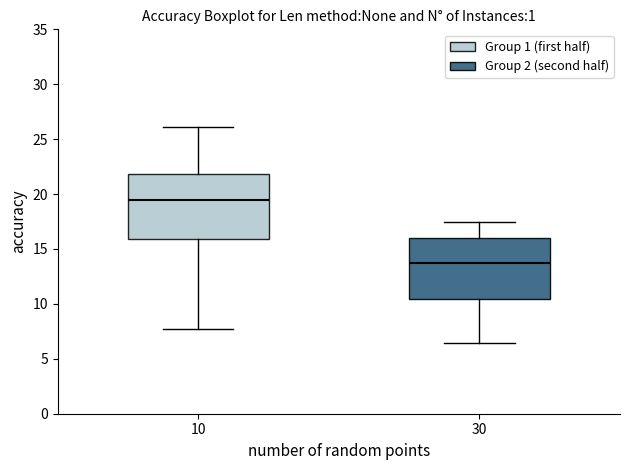

Reading left to right, read every box against the y-axis: the position of its median line, the range the box covers, and the ends of its whiskers. The values are not printed on the chart, so give them approximately, as read against the axis.

10: median 19.5, box 16.0 to 22.0, whiskers 7.5 to 26.0
30: median 14.0, box 10.5 to 16.0, whiskers 6.5 to 17.5